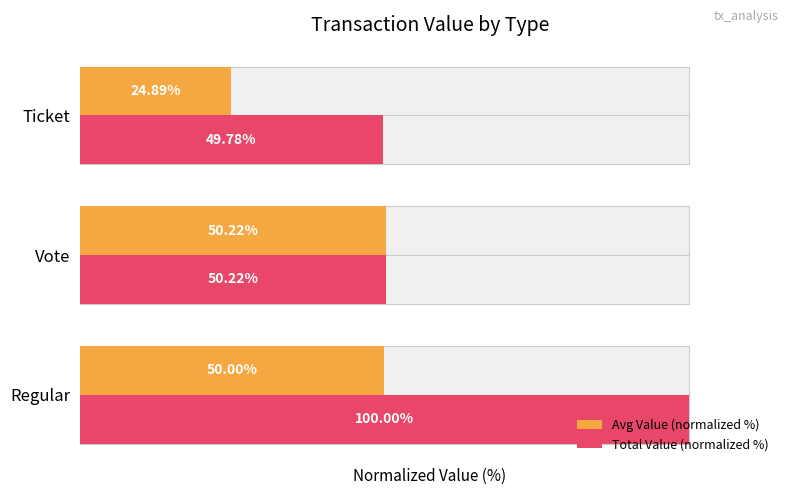

What is the sum of the Total Value (normalized %) values at Vote and Regular?

150.2